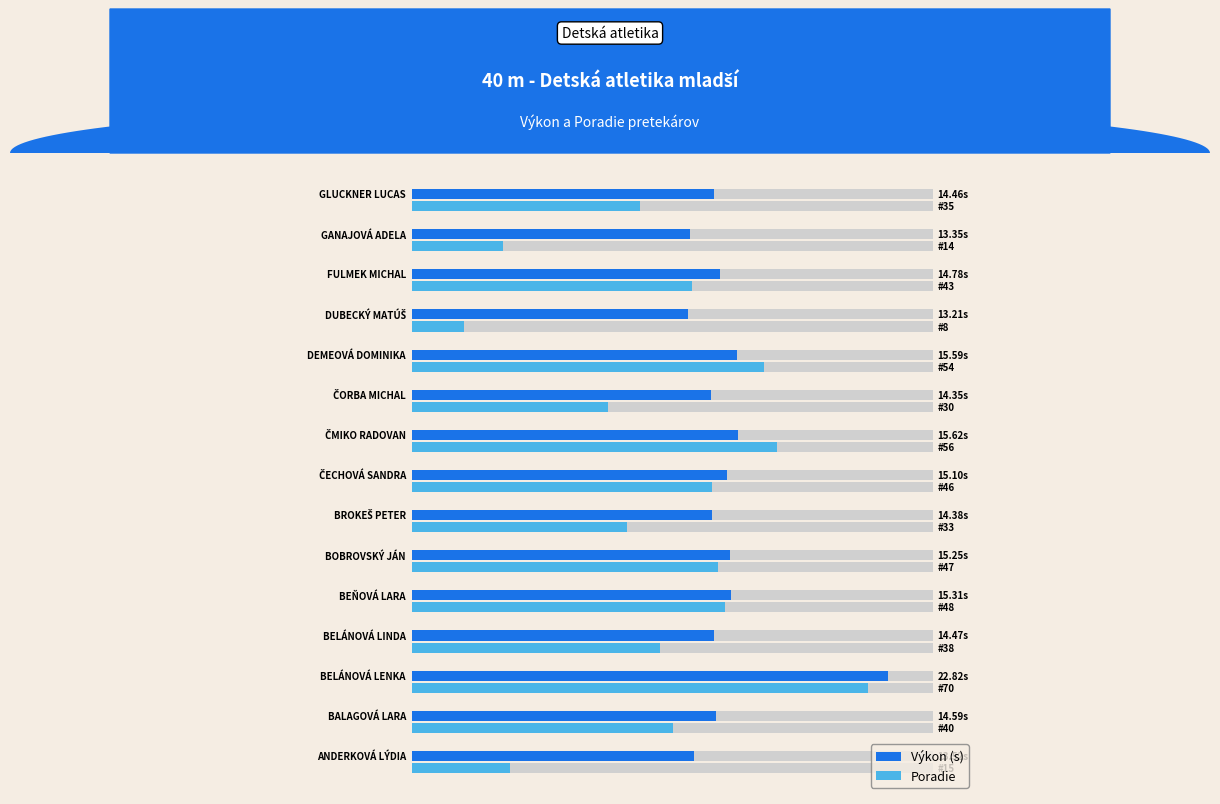

Is it true that Výkon (s) equals 5.0 at 9?

False